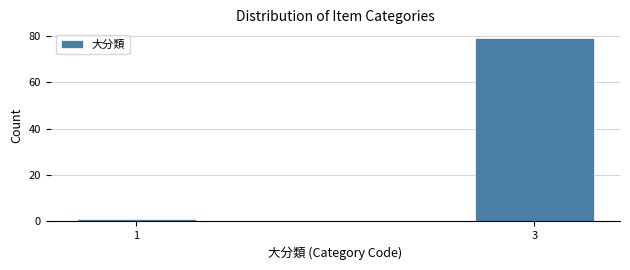

Reading left to right, list all the values displayed in this chart.

1=1	3=79